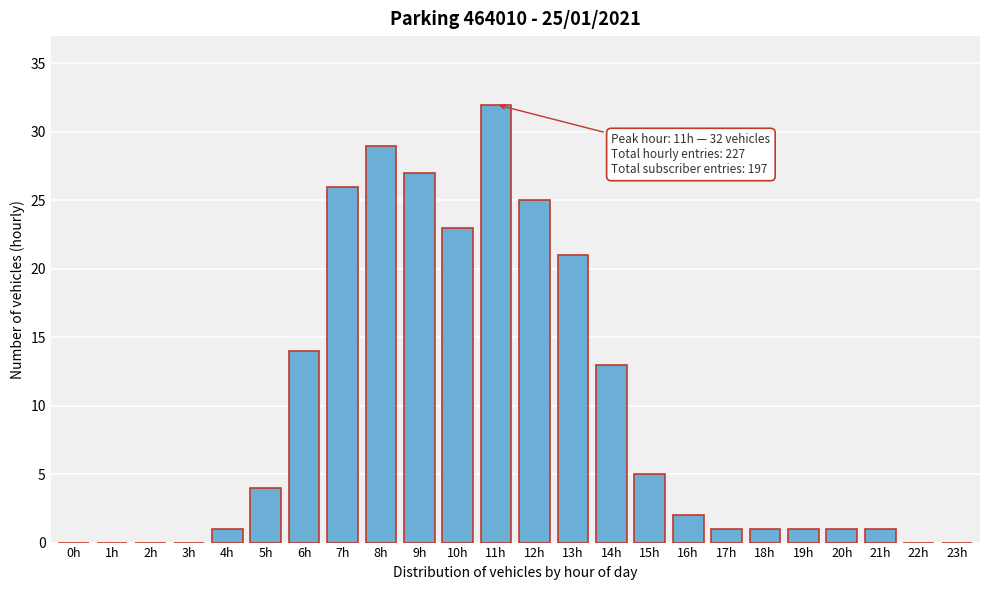

Reading left to right, transcribe all the data shown in this chart.

0h=0	1h=0	2h=0	3h=0	4h=1	5h=4	6h=14	7h=26	8h=29	9h=27	10h=23	11h=32	12h=25	13h=21	14h=13	15h=5	16h=2	17h=1	18h=1	19h=1	20h=1	21h=1	22h=0	23h=0